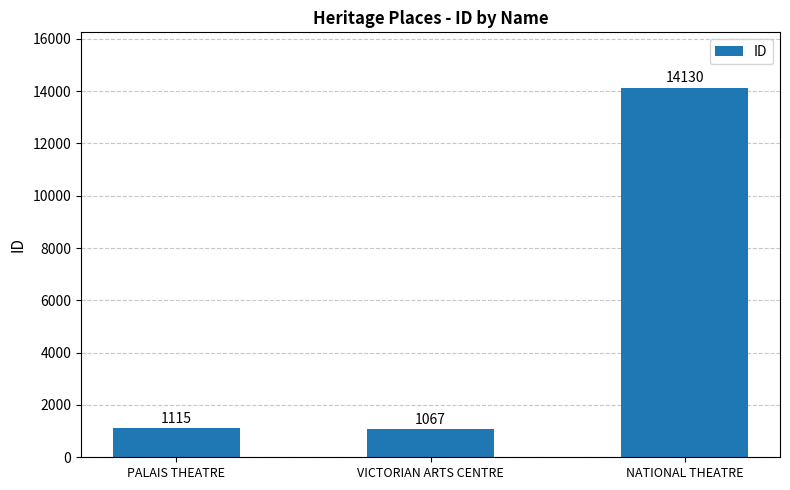

What is the difference between the maximum and minimum values?

13063